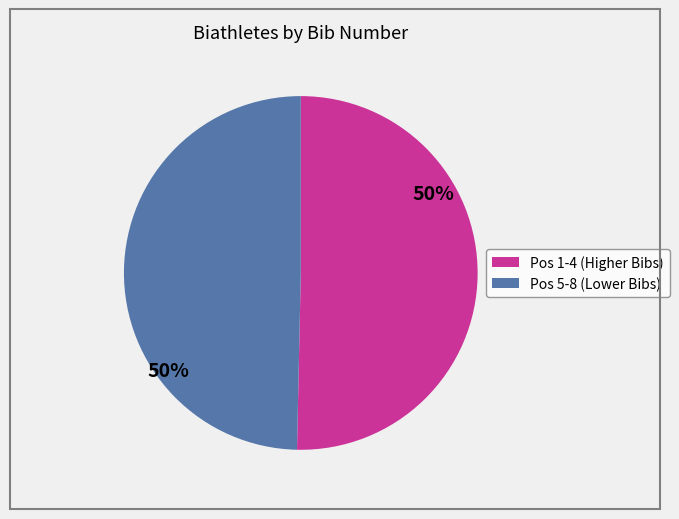

How many slices are in this pie chart?

2